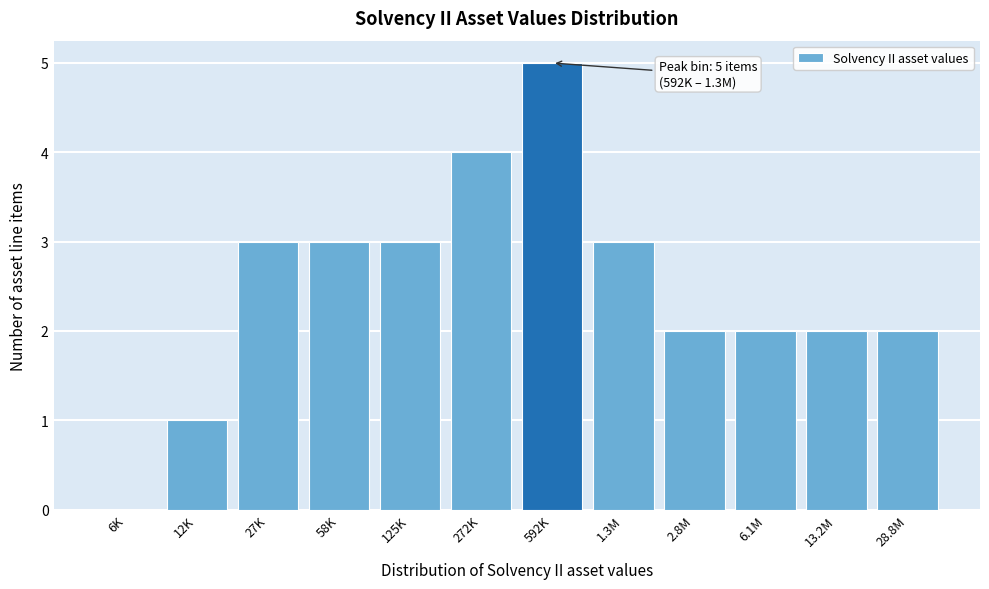

Reading right to left, transcribe all the data shown in this chart.

28.8M=2	13.2M=2	6.1M=2	2.8M=2	1.3M=3	592K=5	272K=4	125K=3	58K=3	27K=3	12K=1	6K=0